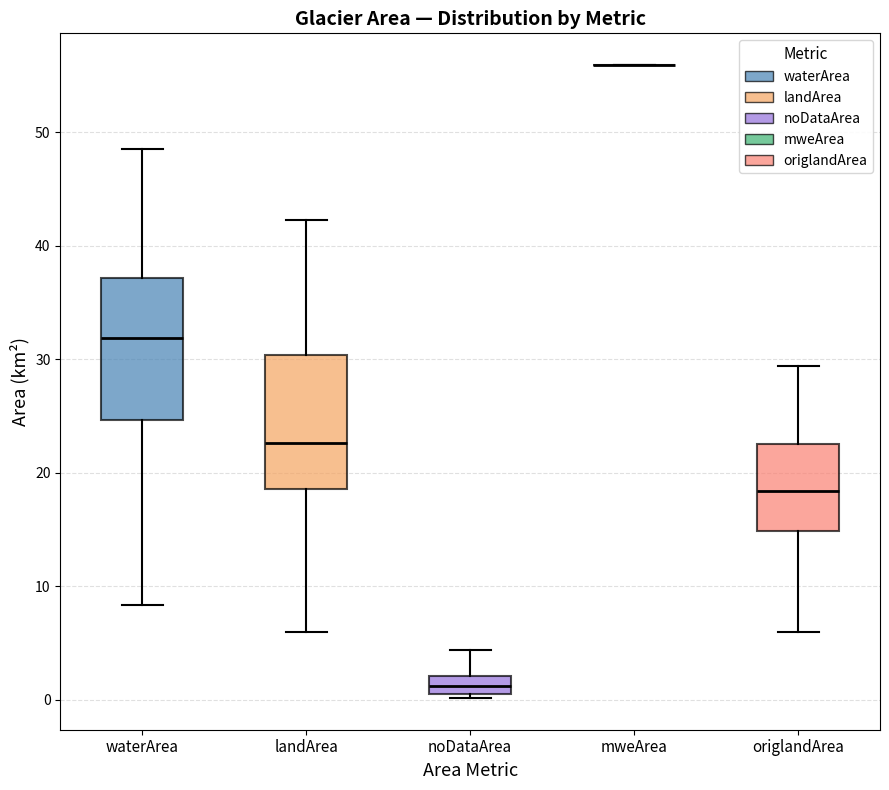

Reading left to right, transcribe this box plot: for each box, give where its median line is, the range the box spans, and where its two whiskers end, as read against the y-axis. The values are not printed on the chart, so give them approximately, as read against the axis.

waterArea: median 32, box 25 to 37, whiskers 8 to 49
landArea: median 23, box 19 to 30, whiskers 6 to 42
noDataArea: median 1, box 0 to 2, whiskers 0 (just below the box's lower edge) to 4
mweArea: box collapsed to a line at 56, whiskers 56 to 56
origlandArea: median 18, box 15 to 23, whiskers 6 to 29